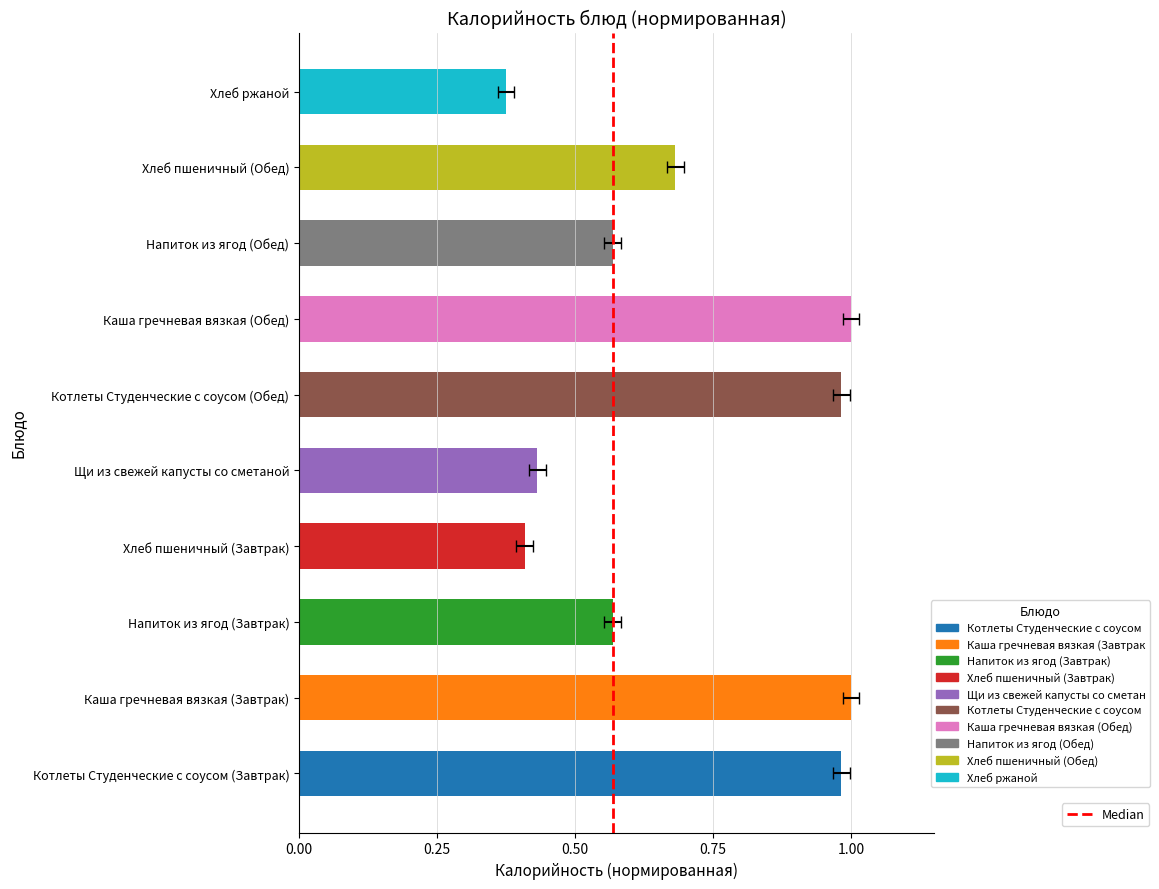

What is the value of the 2nd bar from the left?

1